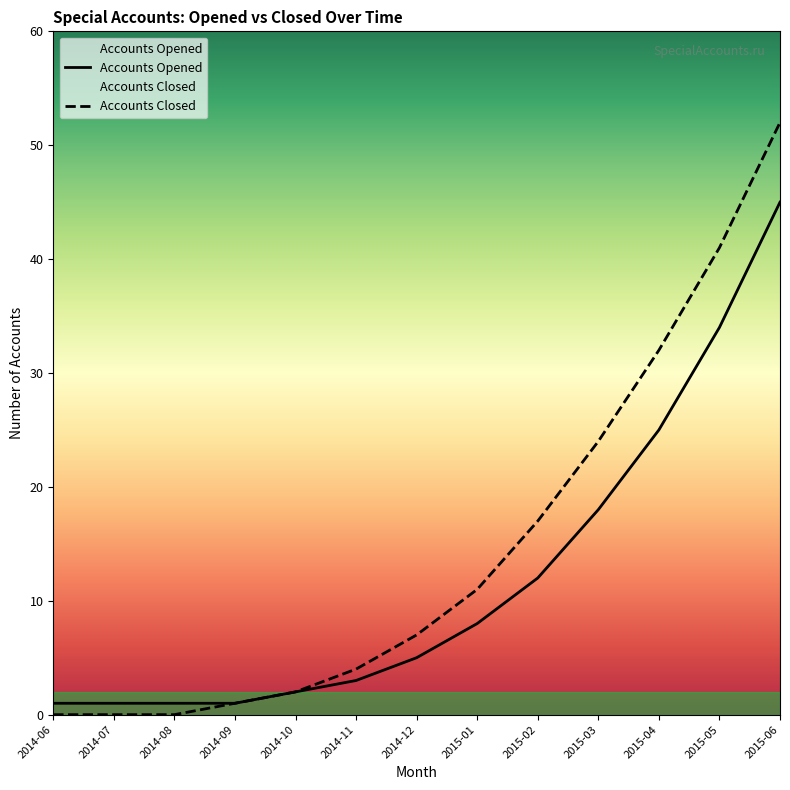

What is the difference between the maximum and minimum values in the Accounts Opened series?

44